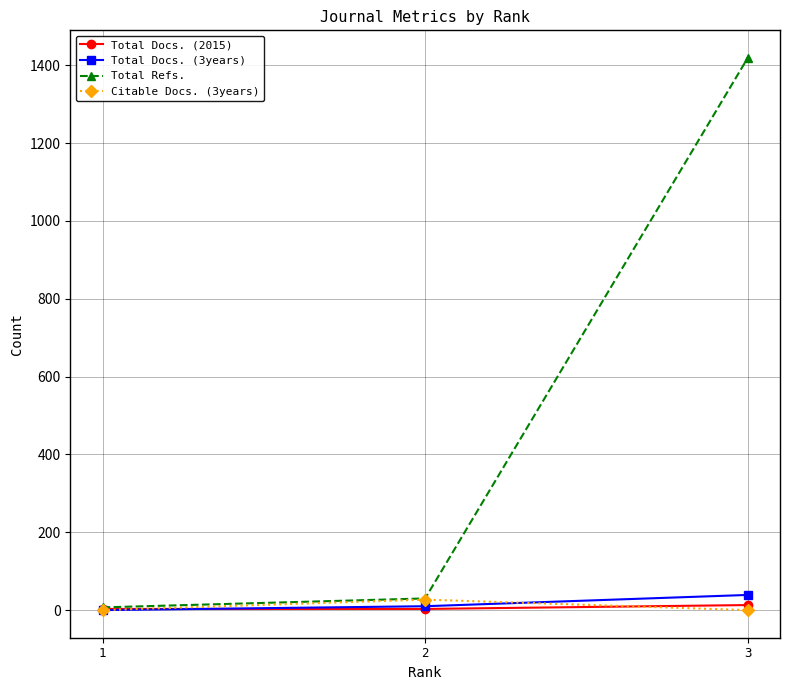

Which series has the largest total across all categories?

Total Refs.